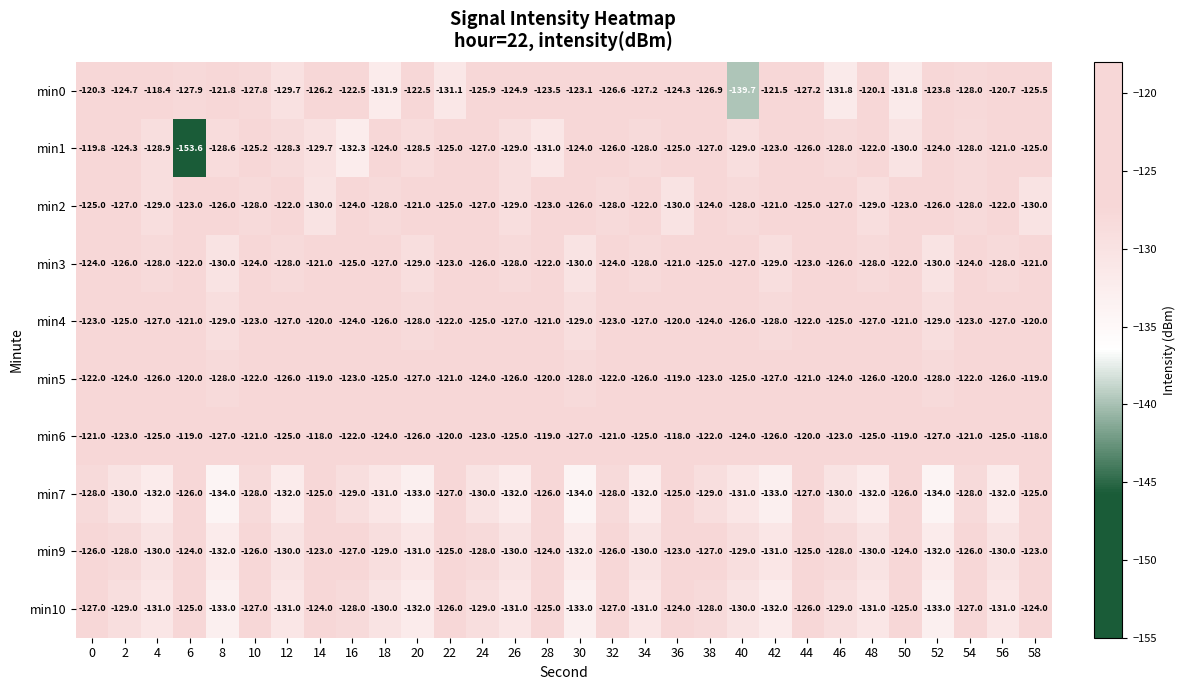

What is the difference between the highest and lowest values at 28?

12.0